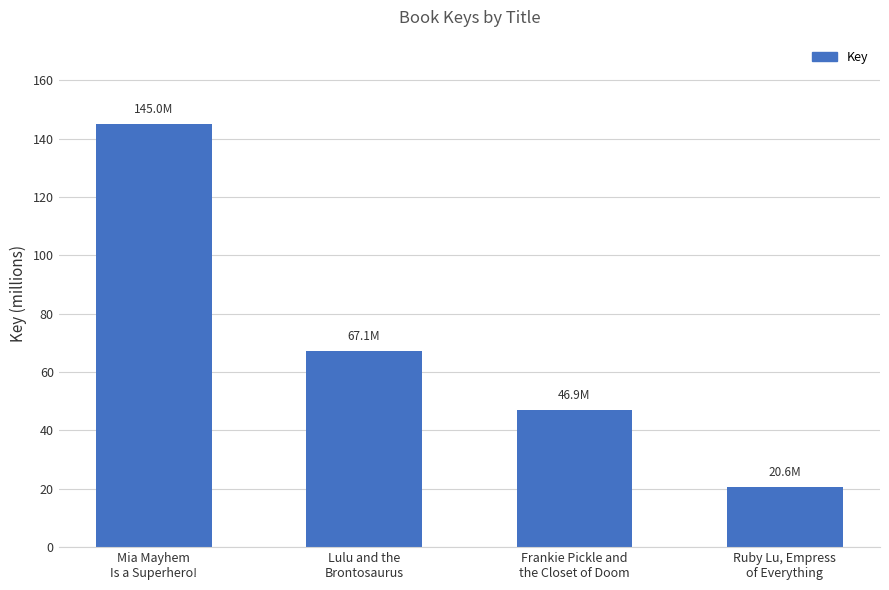

Rank the categories by value from lowest to highest.

Ruby Lu, Empress
of Everything, Frankie Pickle and
the Closet of Doom, Lulu and the
Brontosaurus, Mia Mayhem
Is a Superhero!